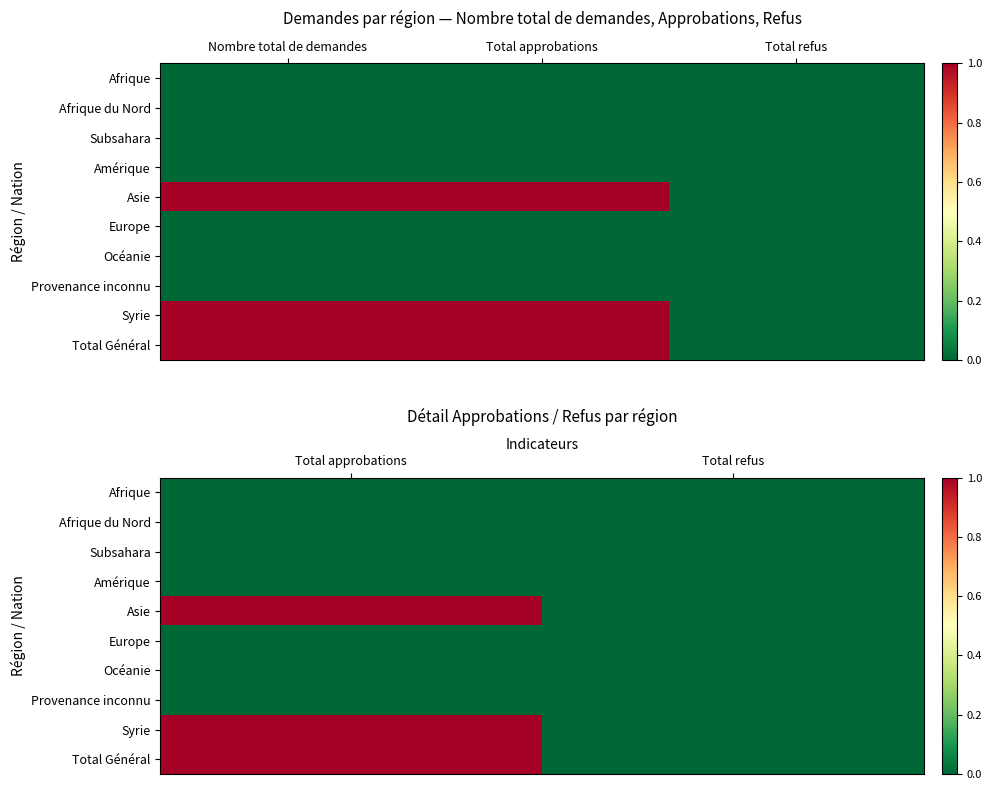

At which category is the sum across all series the highest?

Total approbations